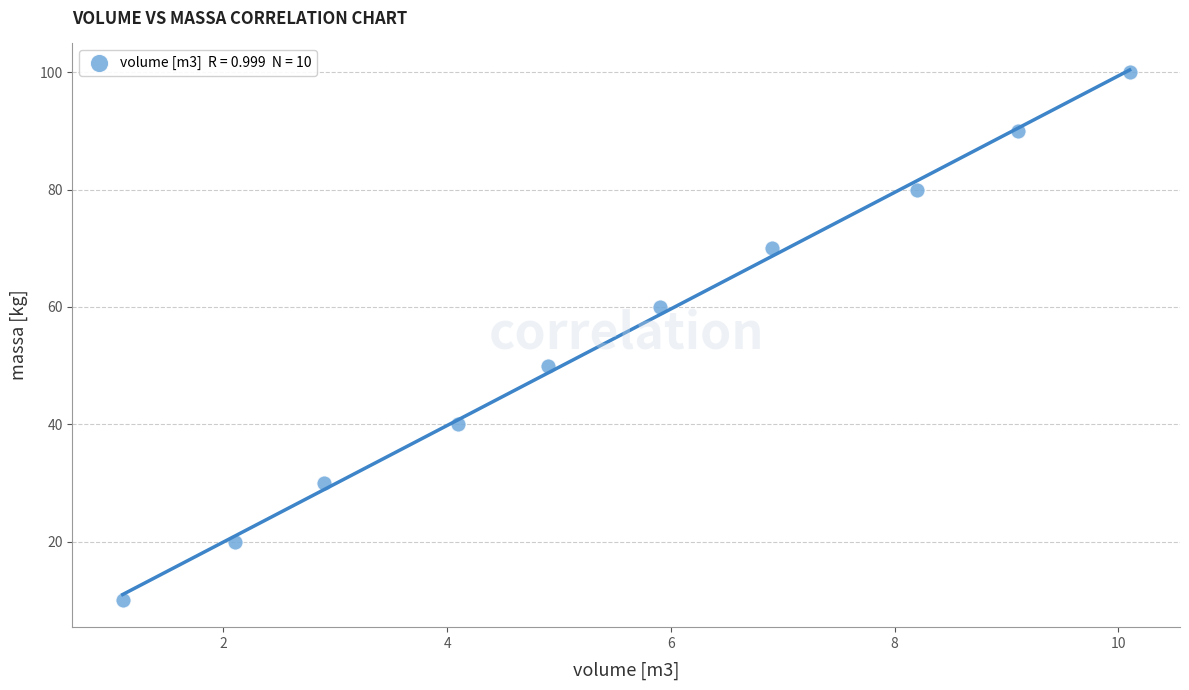

What is the range of Y values (max minus min)?

90